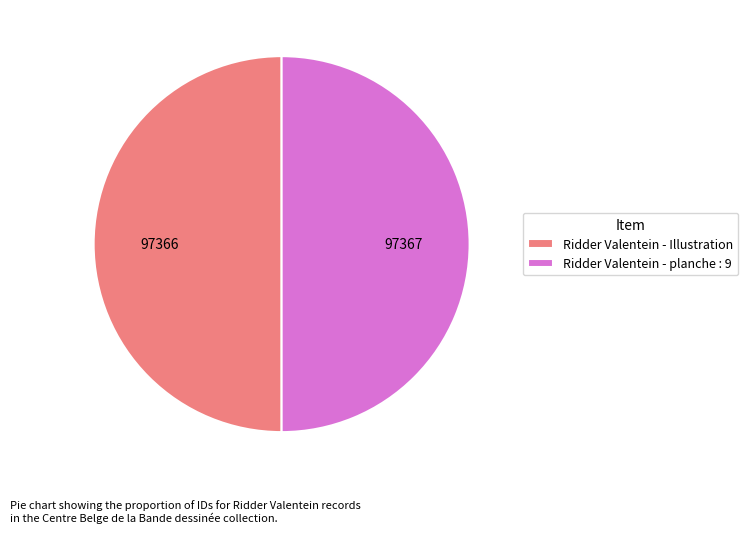

Approximately how many times larger is the value at Ridder Valentein - Illustration compared to Ridder Valentein - planche : 9?

1.0